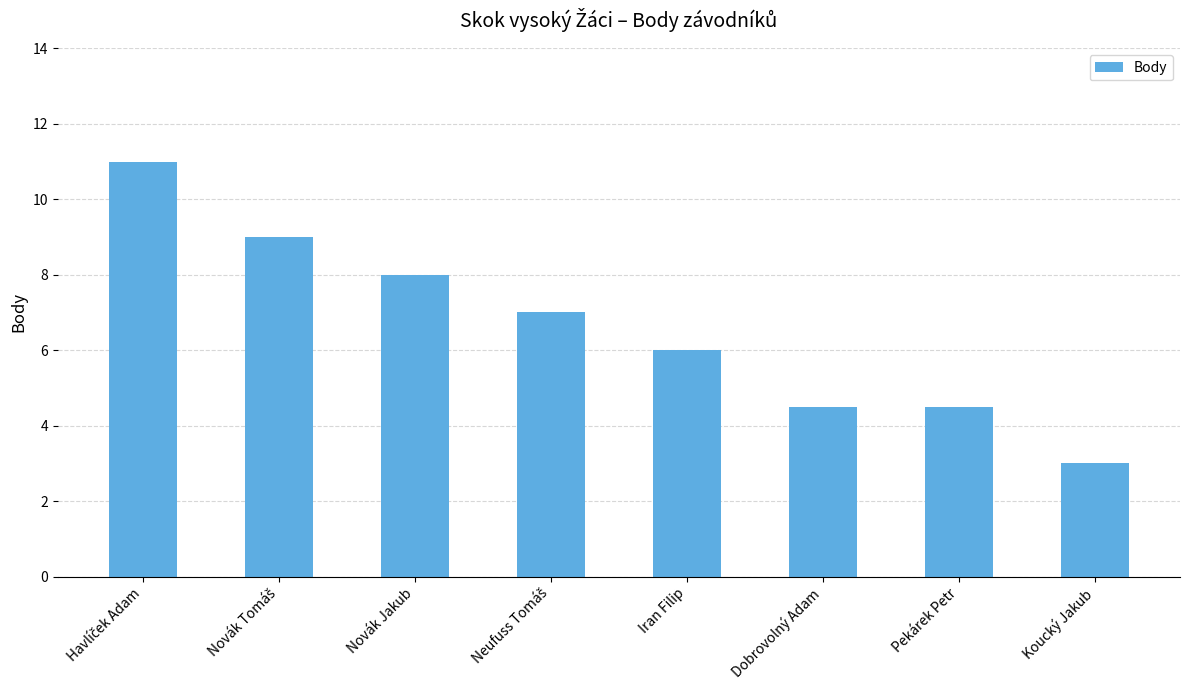

Which category has the lowest value across all series?

Koucký Jakub